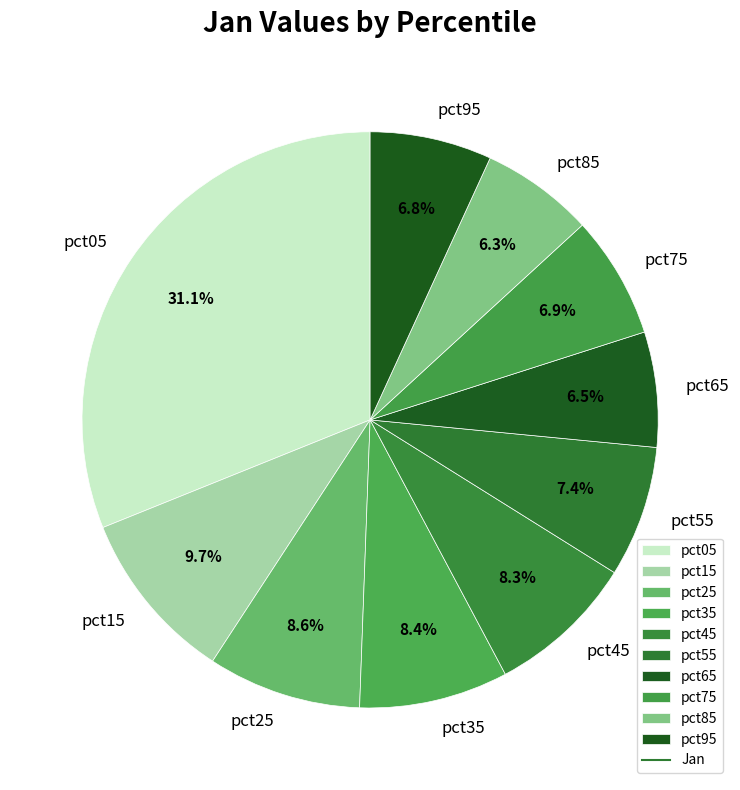

What is the largest slice in the pie chart?

pct05